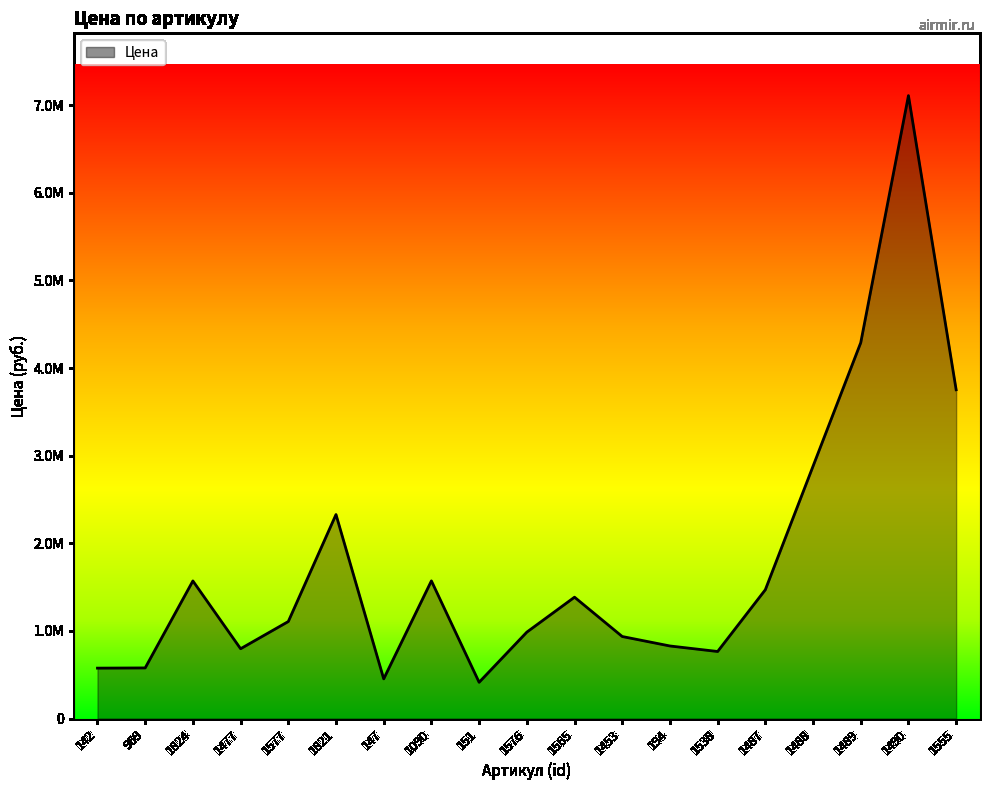

Where does the data first go above 1107000?

1824